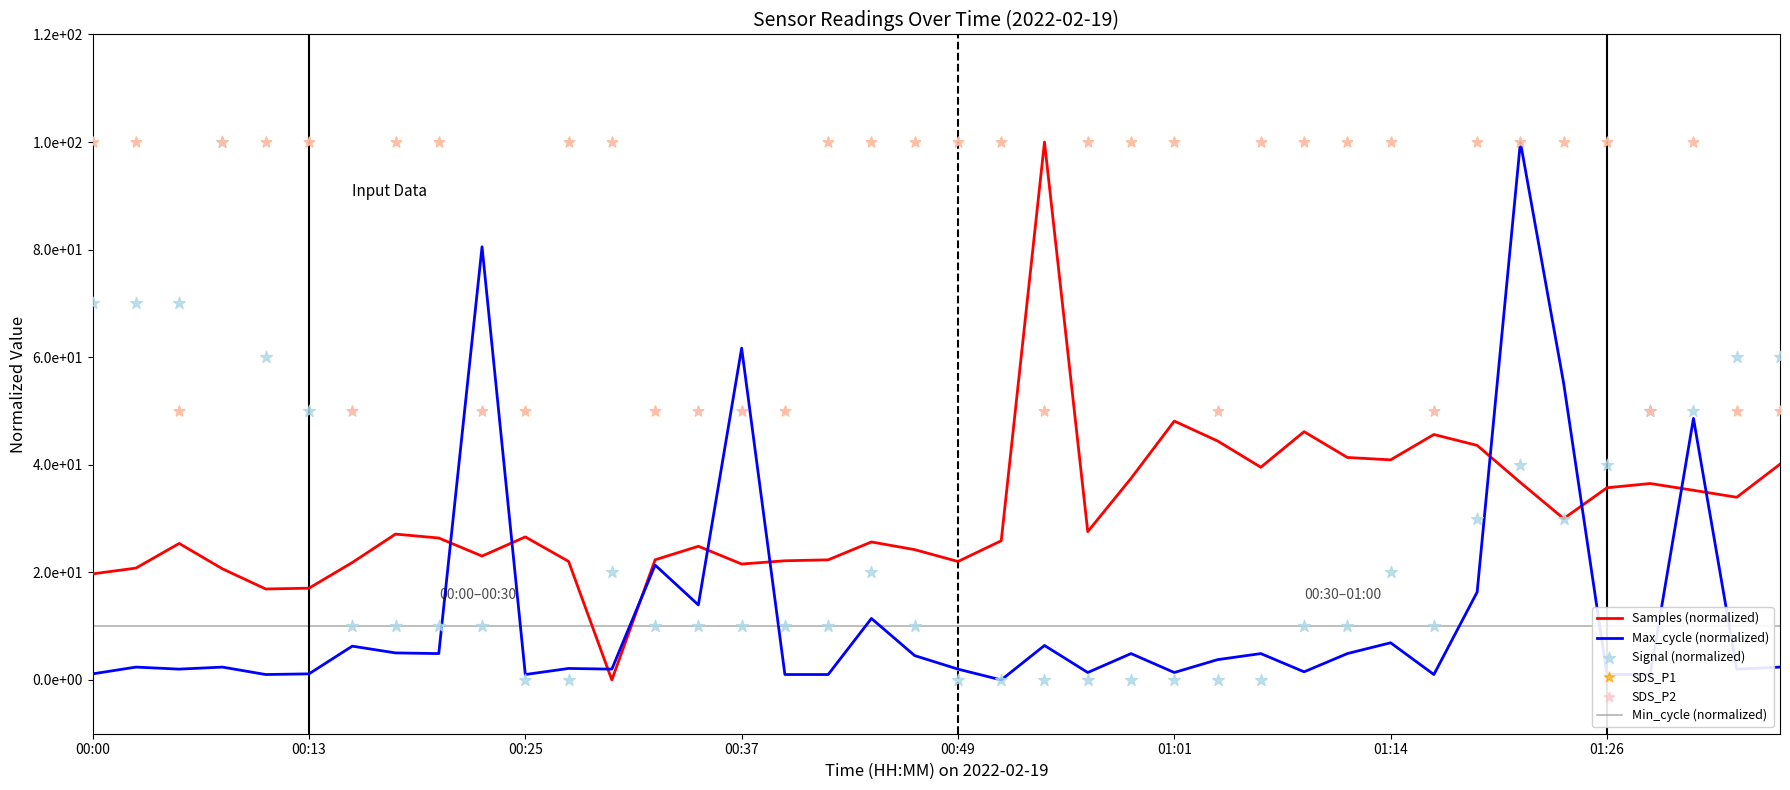

Which series has the largest total across all categories?

SDS_P1